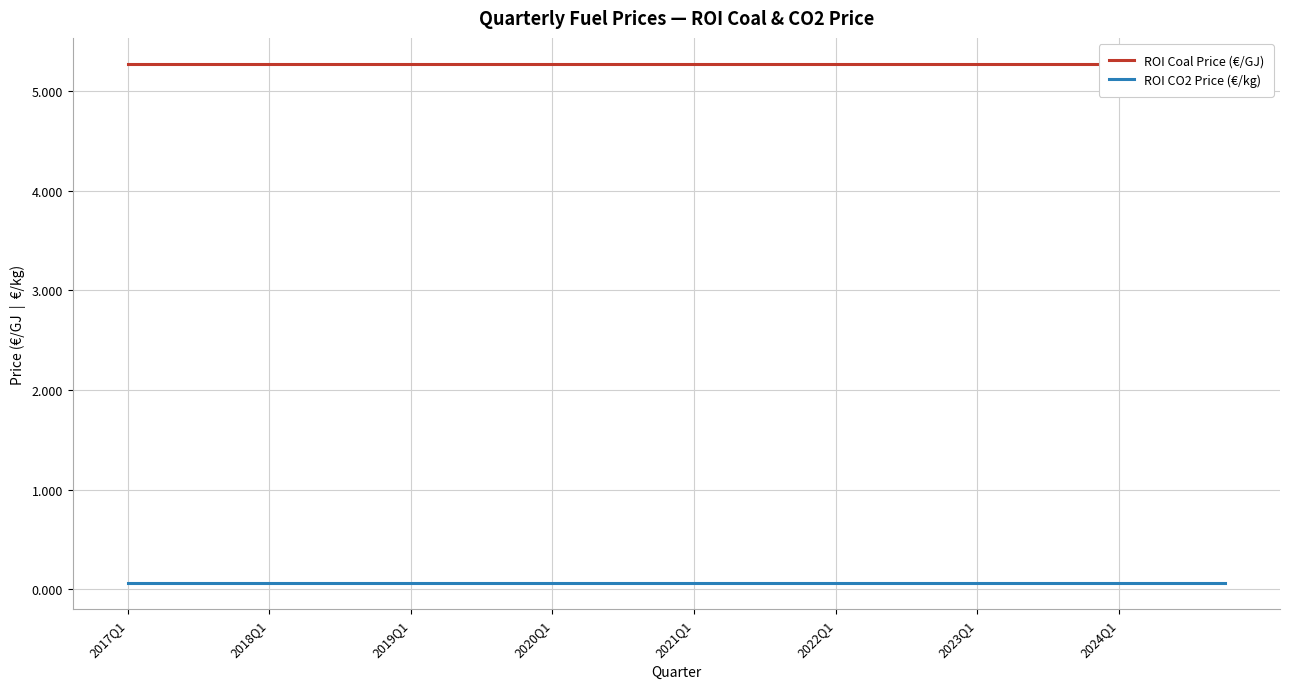

The value of ROI CO2 Price (€/kg) at 2018Q1 is 0.1. True or false?

False